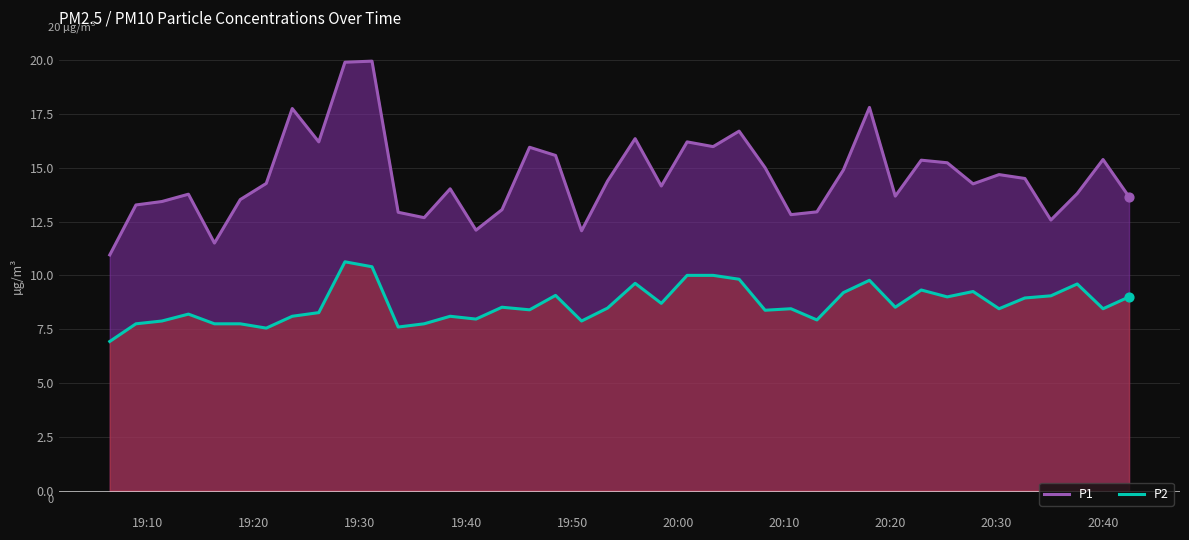

Which series has the largest total across all categories?

P1